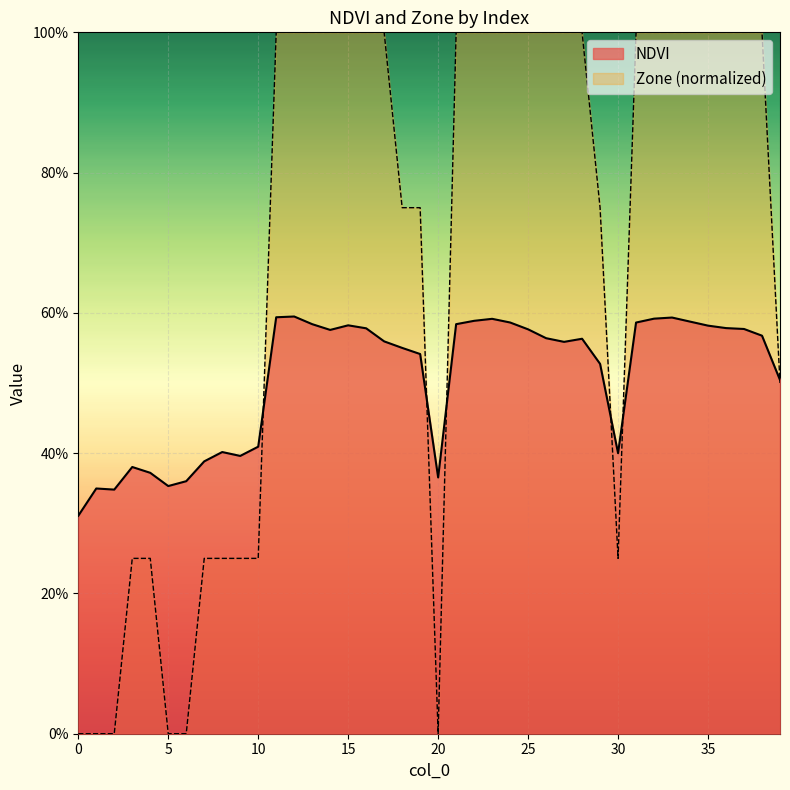

Does the chart display data point markers on the line(s)?

No